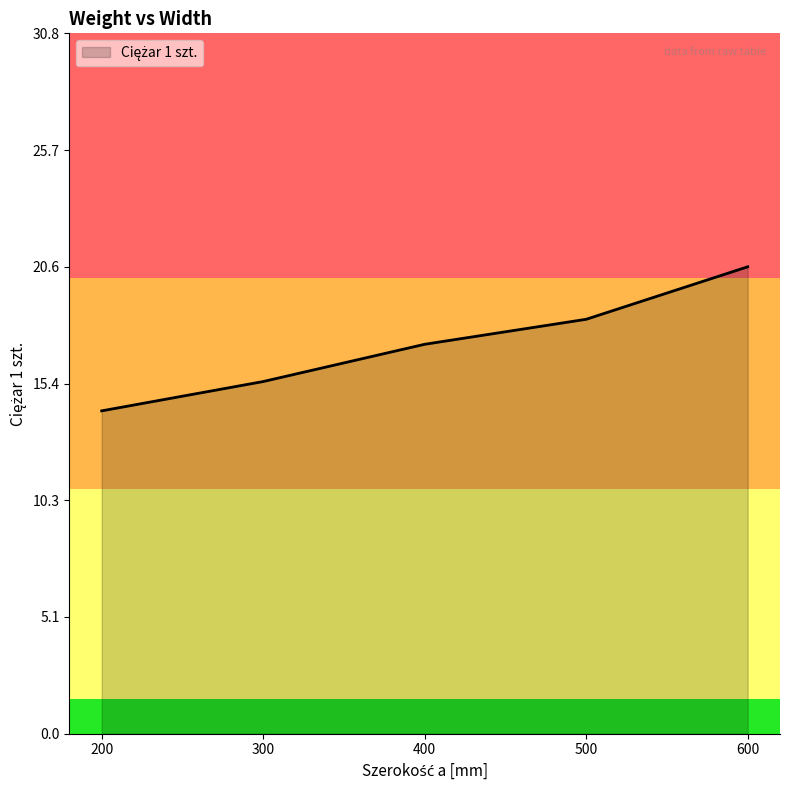

Does the chart display data point markers on the line(s)?

No